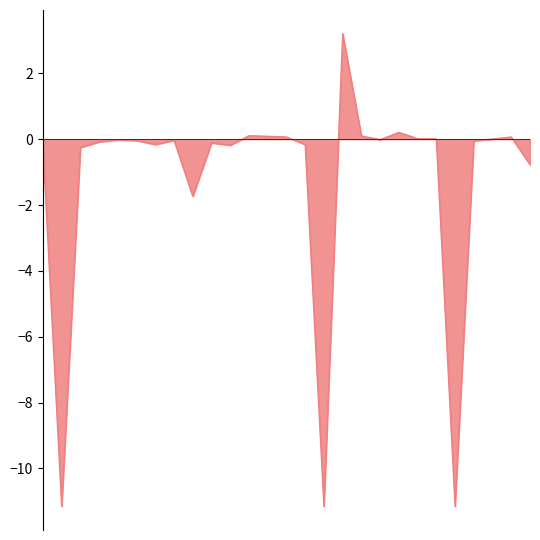

What is the greatest value displayed?

3.2